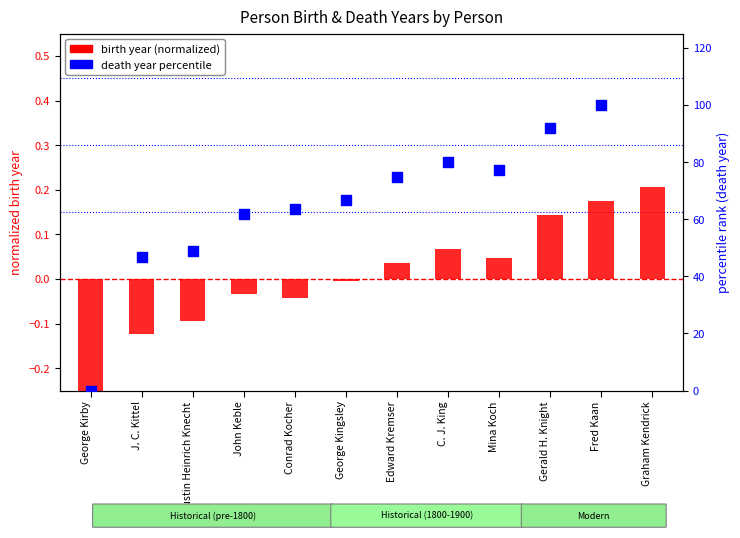

What is the total value across all series at George Kirby?

-0.4